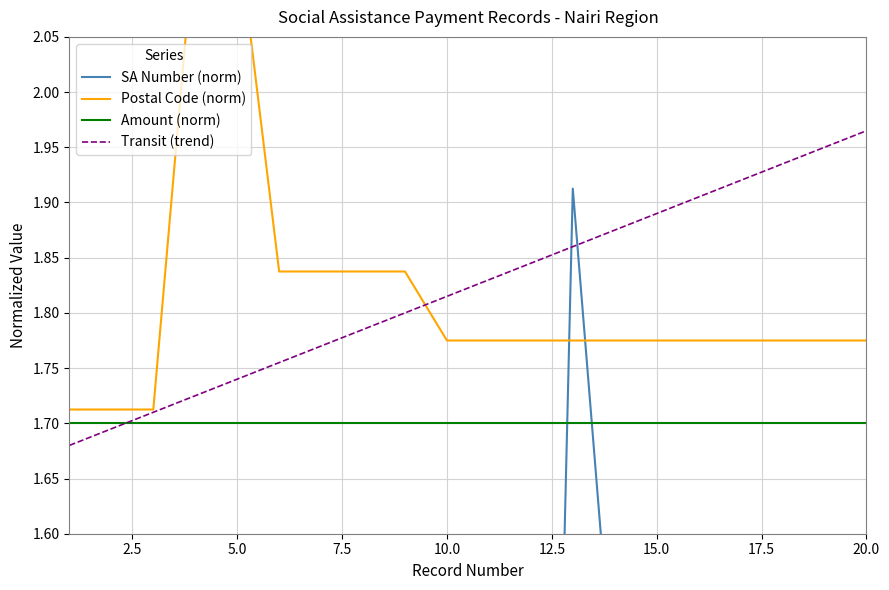

How many times do Transit (trend) and Amount (norm) cross each other?

1